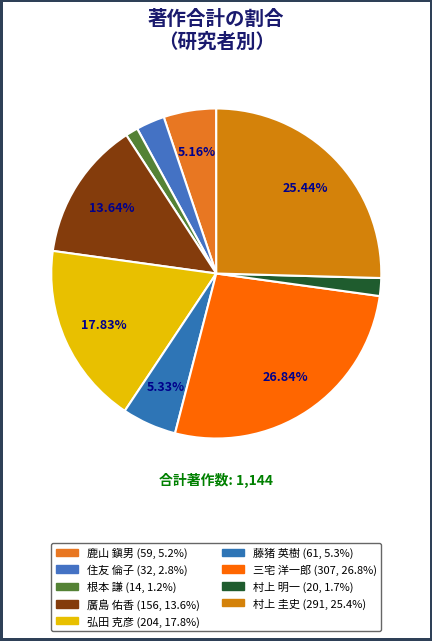

Which category has the smallest portion of the pie?

根本 謙